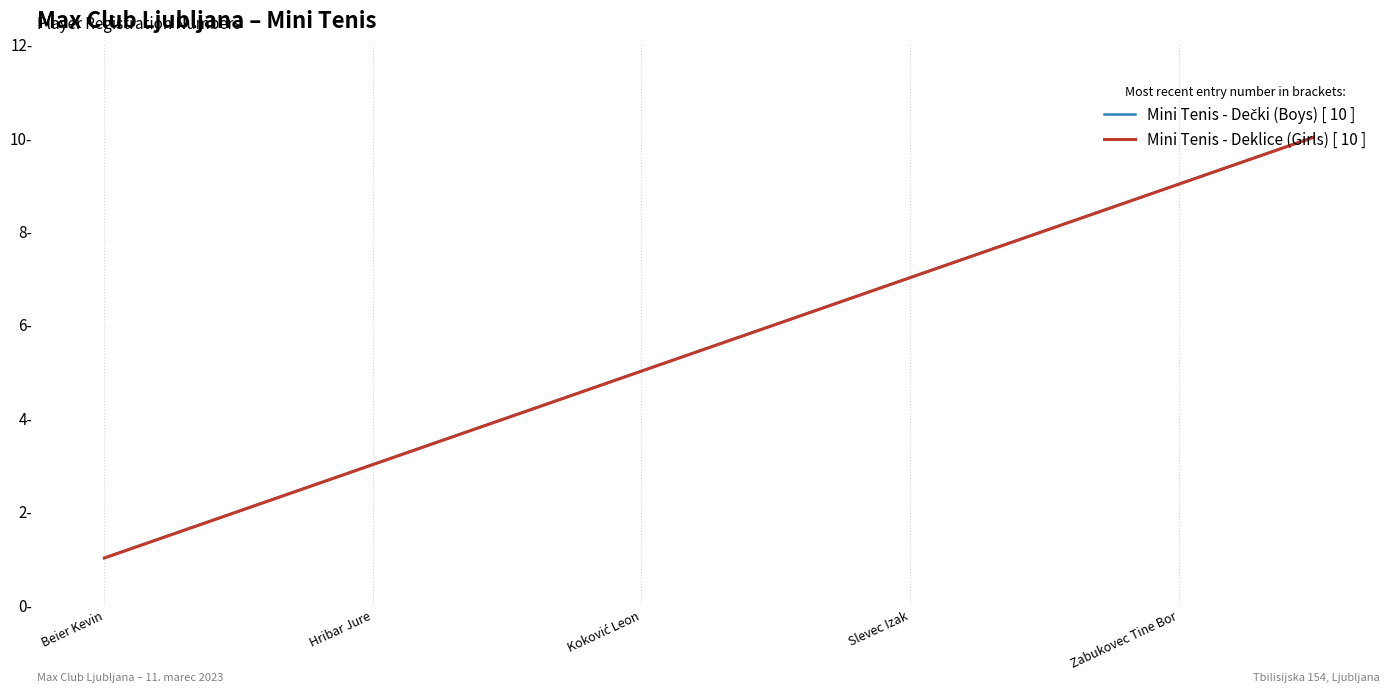

Does the chart display data point markers on the line(s)?

No